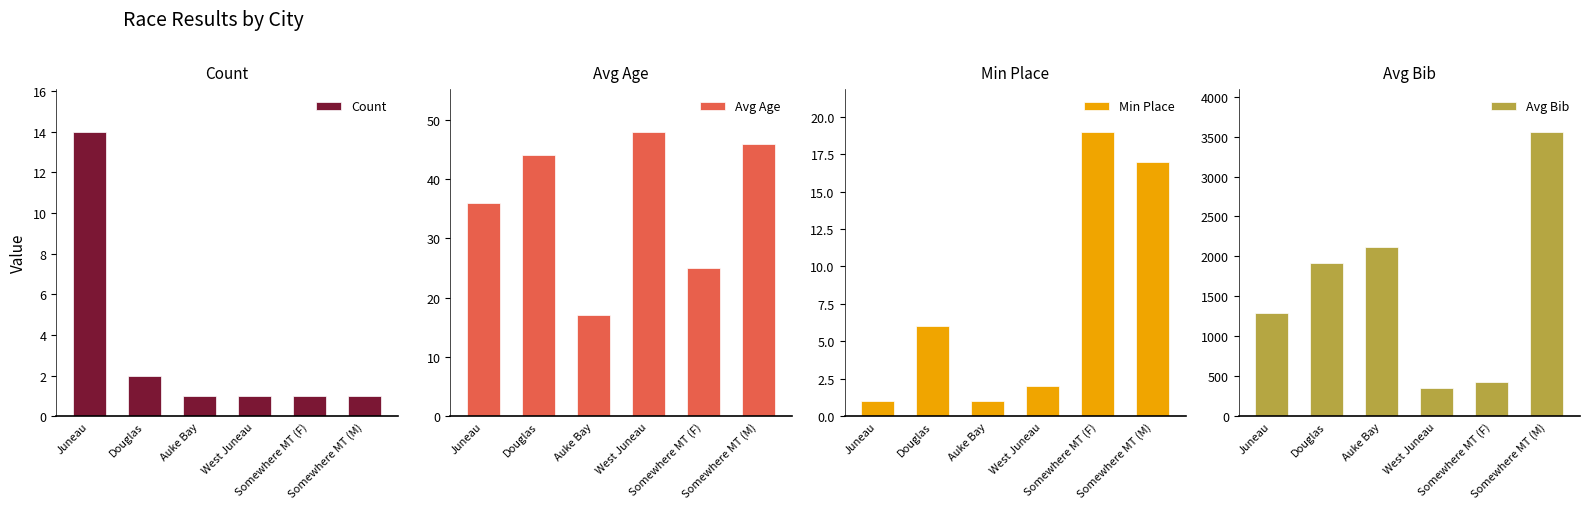

What are all the series names shown in the legend?

Count, Avg Age, Min Place, Avg Bib